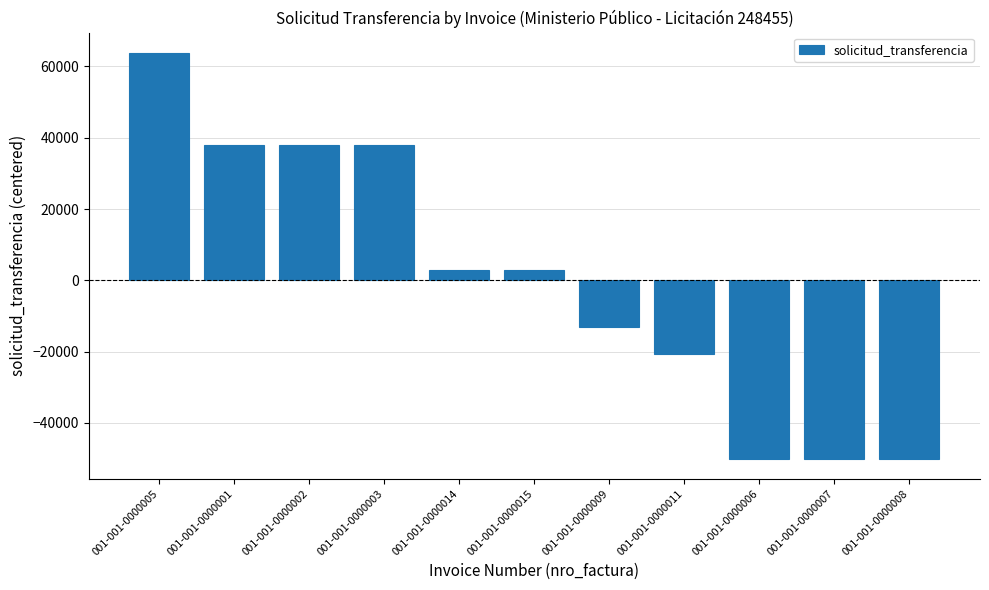

True or false: the data shows 38088.5 at 001-001-0000002.

True